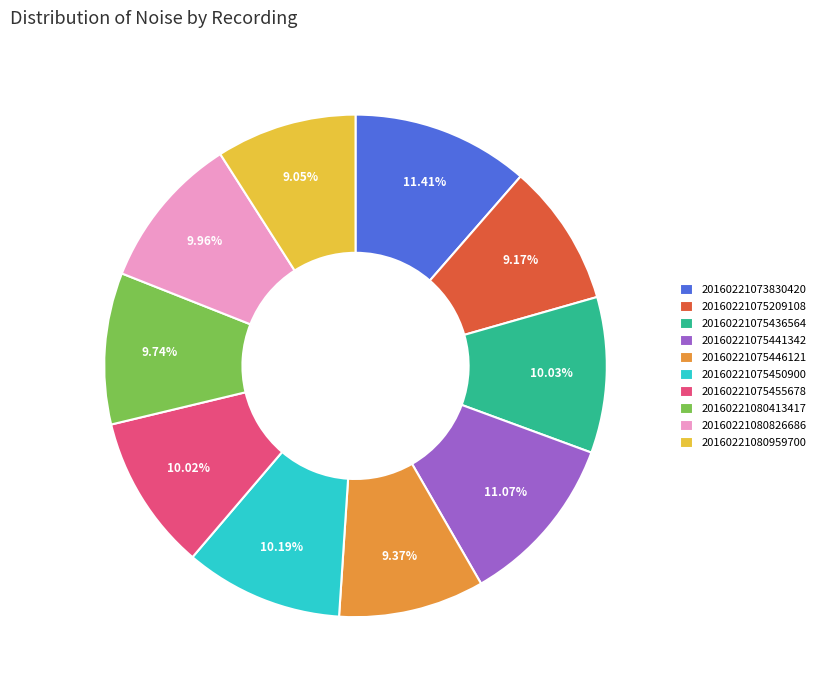

What percentage is the 20160221080959700 slice, to the nearest percent?

9%